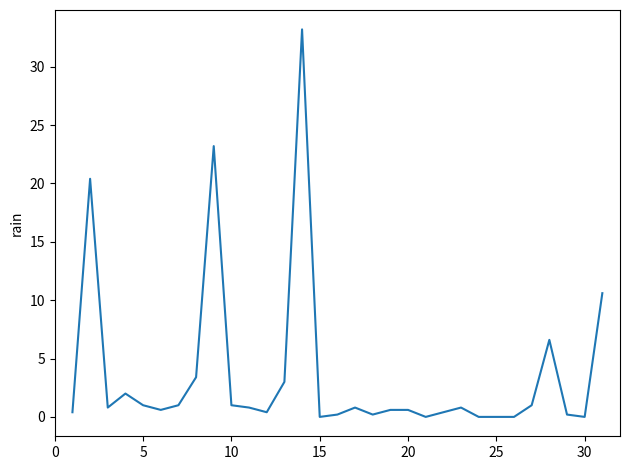

What is the difference between the maximum and minimum values?

33.2